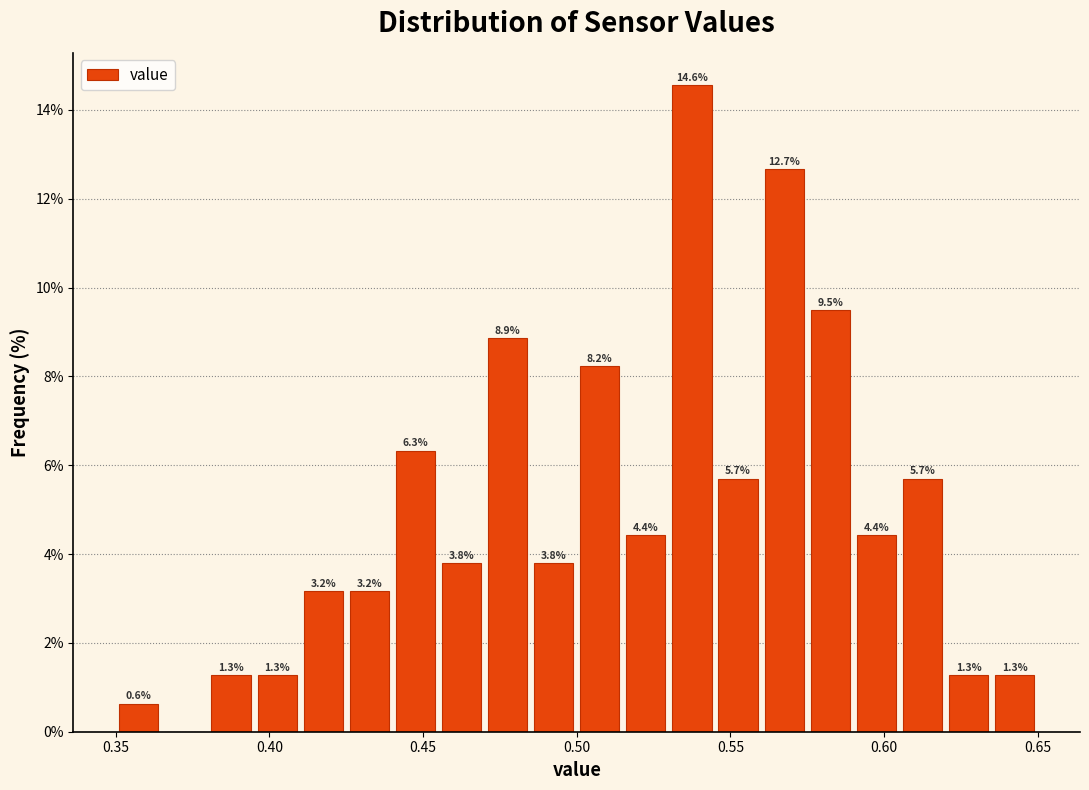

Read against the x-axis, roughly where is the centre of the tallest bar?

0.540